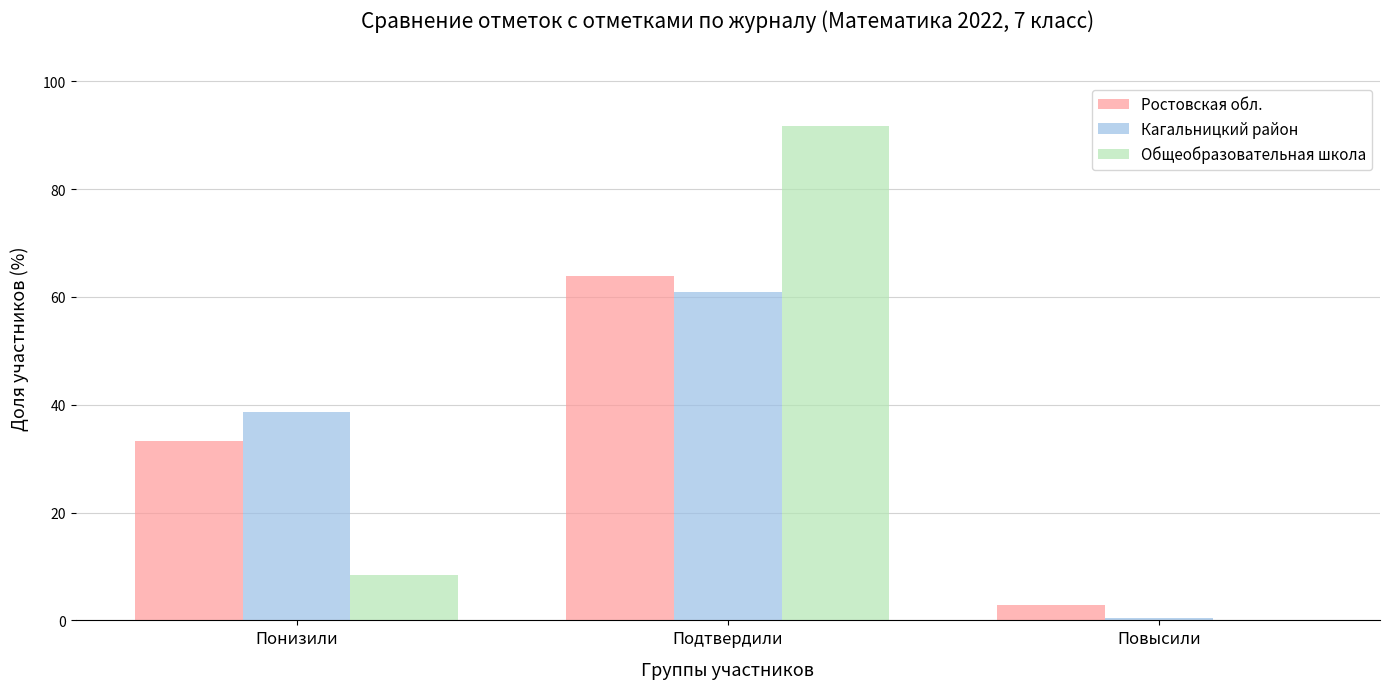

Does the chart contain stacked bars?

No